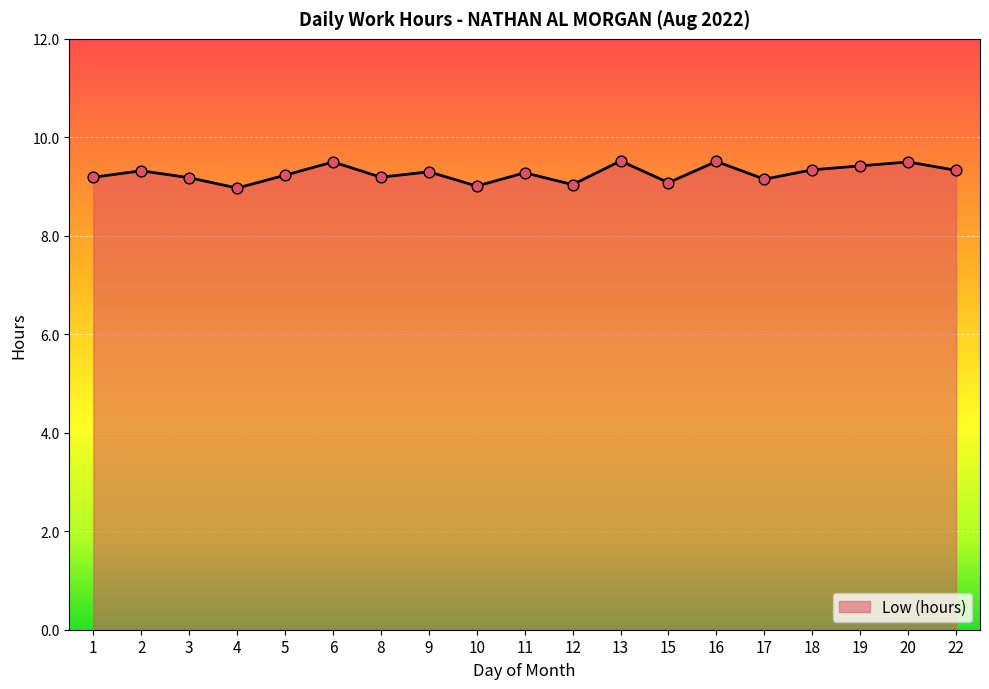

What is the ratio of the value at 5 to the value at 16?

1.0